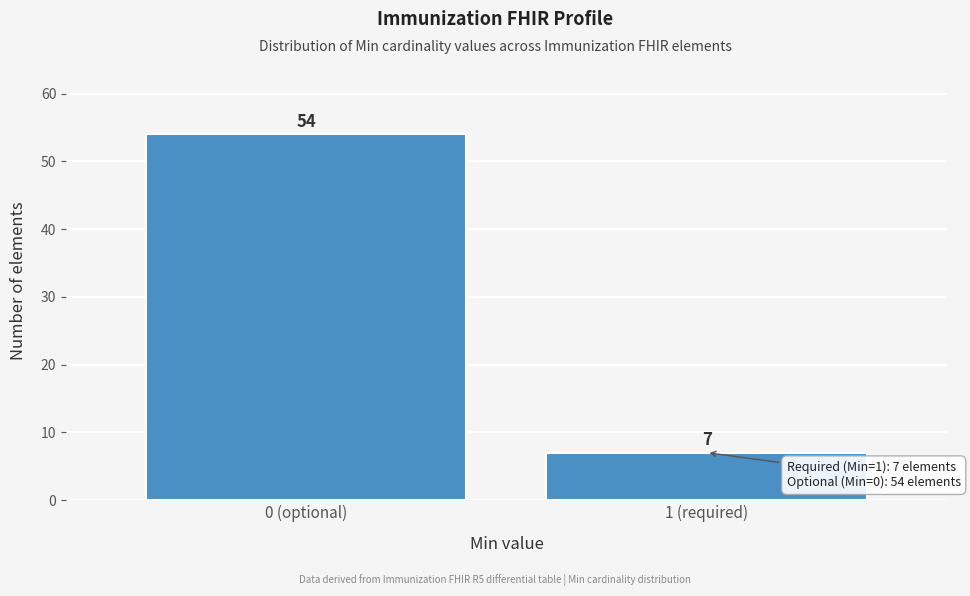

Reading right to left, list all the values displayed in this chart.

7	54